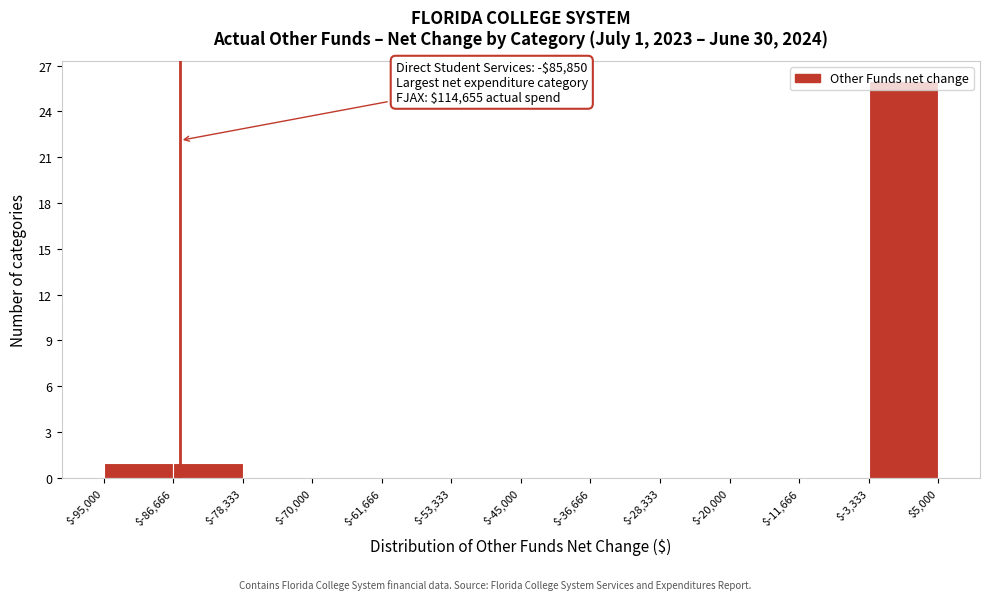

Over which range of the x-axis is the bar tallest?

$-3,333 to $5,000